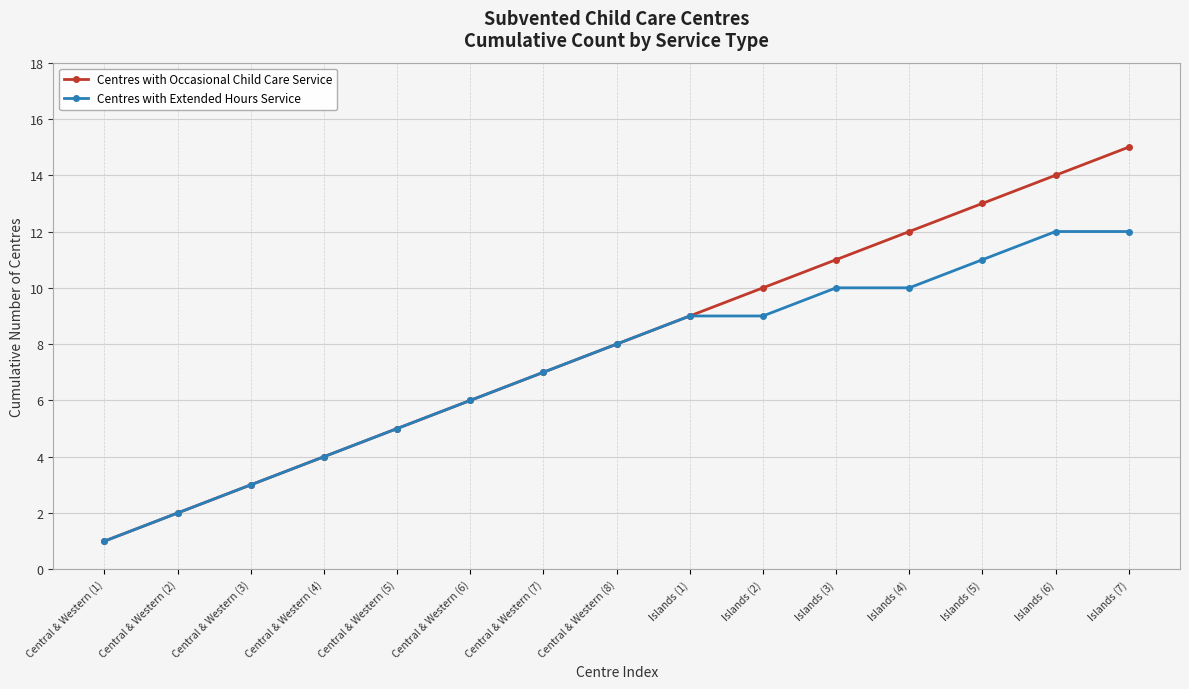

What is the difference between the Centres with Occasional Child Care Service values at Islands (2) and Central & Western (8)?

2